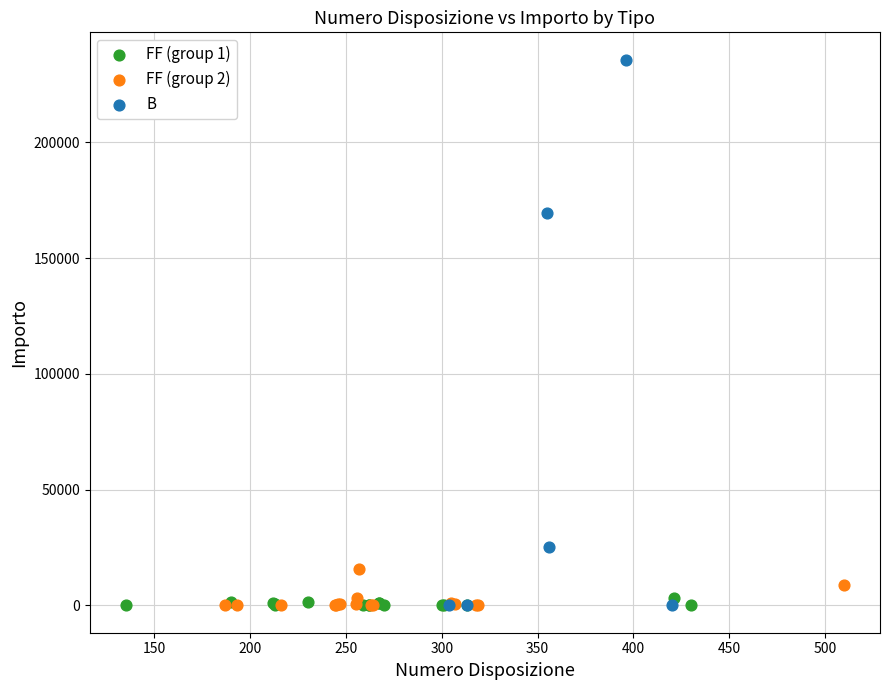

Which series reaches the maximum Y coordinate?

B